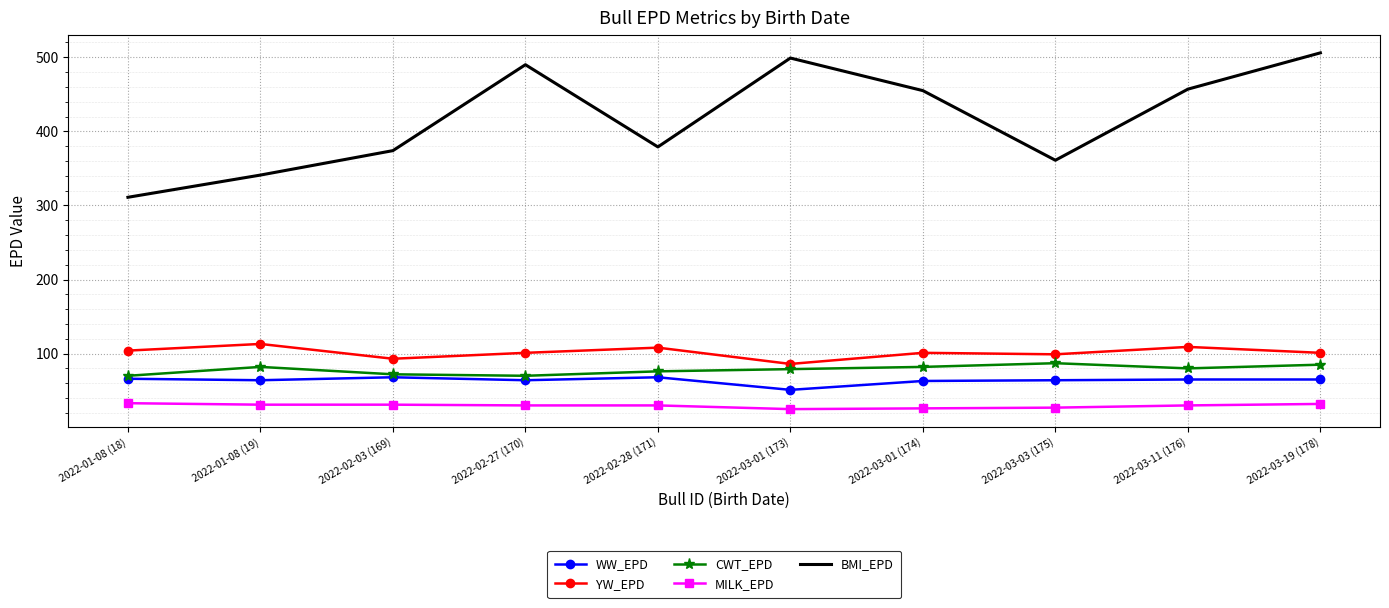

The YW_EPD series shows 113 at 2022-01-08 (19). True or false?

True